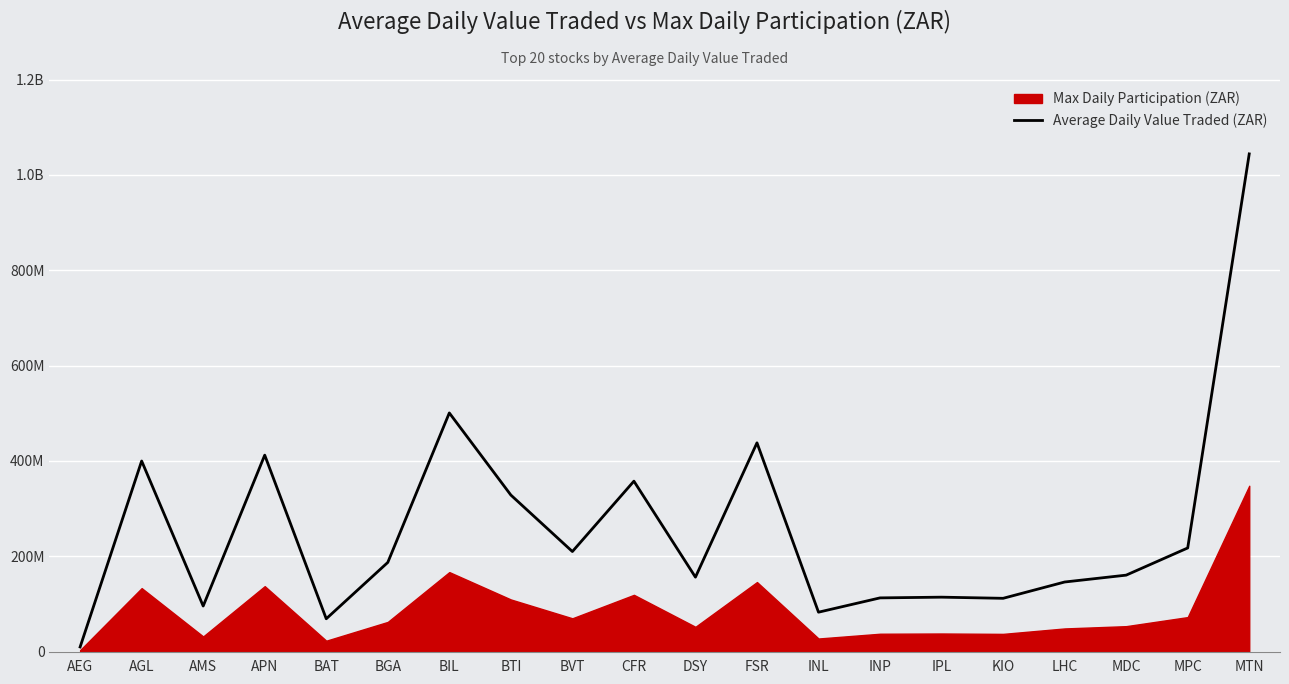

The chart shows a value of 160500000 at MDC. True or false?

True